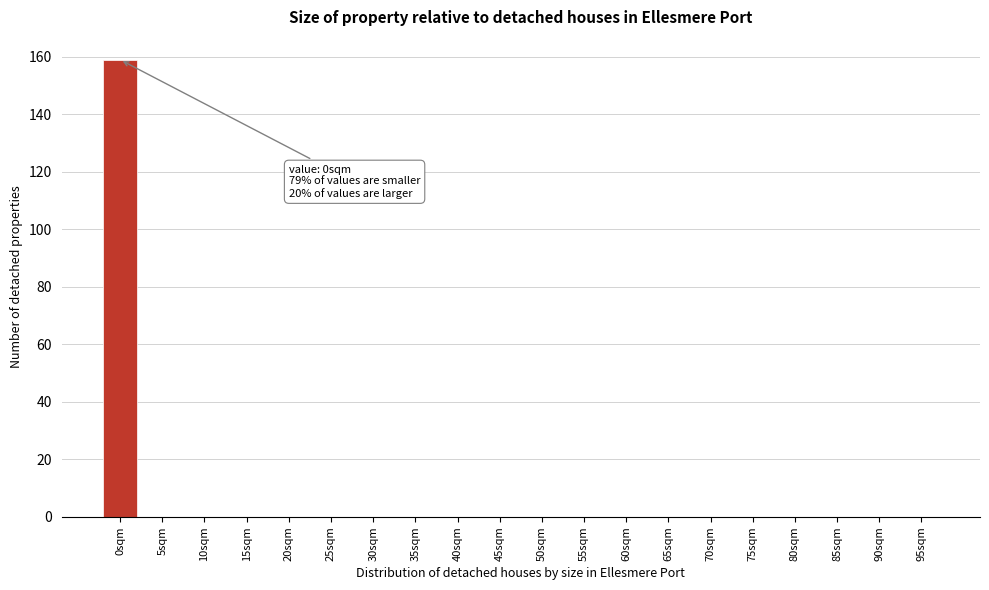

Reading left to right, list all the values displayed in this chart.

0sqm=159	5sqm=0	10sqm=0	15sqm=0	20sqm=0	25sqm=0	30sqm=0	35sqm=0	40sqm=0	45sqm=0	50sqm=0	55sqm=0	60sqm=0	65sqm=0	70sqm=0	75sqm=0	80sqm=0	85sqm=0	90sqm=0	95sqm=0